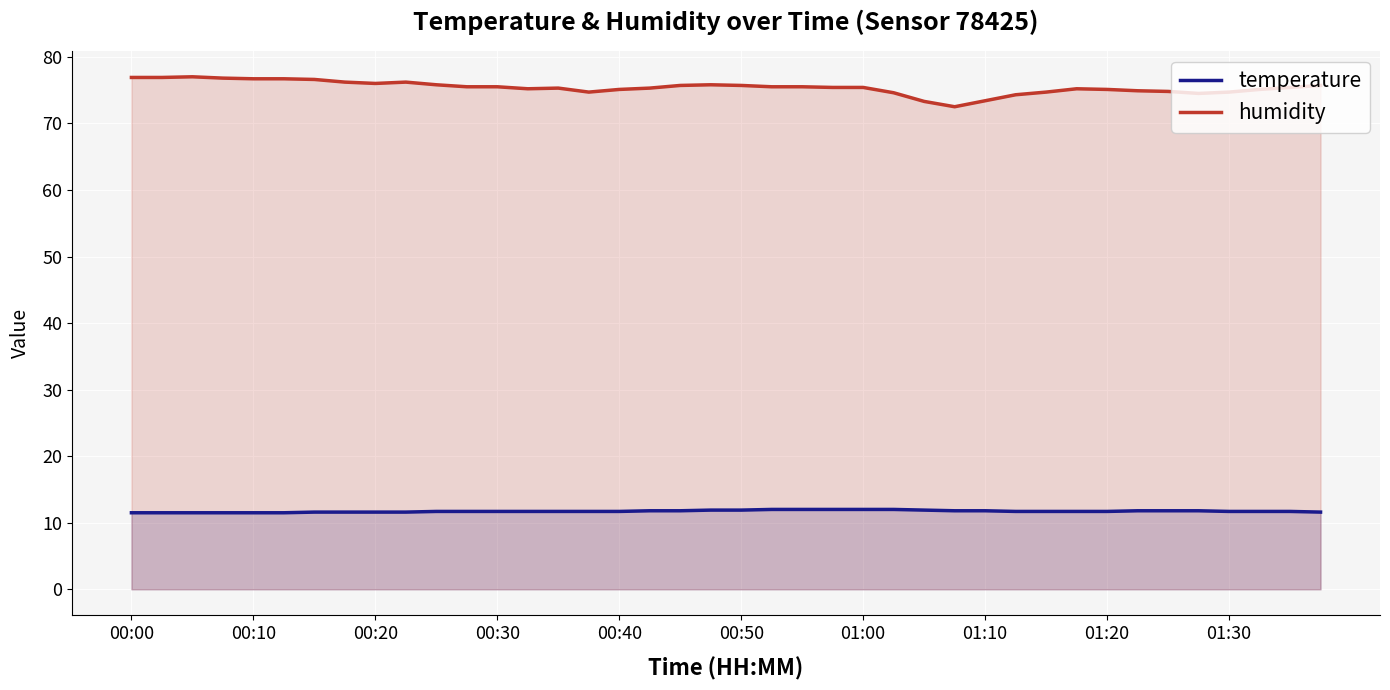

Reading left to right, what are all the values shown in this chart?

temperature: 11.5	11.5	11.5	11.5	11.5	11.5	11.6	11.6	11.6	11.6	11.7	11.7	11.7	11.7	11.7	11.7	11.7	11.8	11.8	11.9	11.9	12.0	12.0	12.0	12.0	12.0	11.9	11.8	11.8	11.7	11.7	11.7	11.7	11.8	11.8	11.8	11.7	11.7	11.7	11.6
humidity: 76.9	76.9	77.0	76.8	76.7	76.7	76.6	76.2	76.0	76.2	75.8	75.5	75.5	75.2	75.3	74.7	75.1	75.3	75.7	75.8	75.7	75.5	75.5	75.4	75.4	74.6	73.3	72.5	73.4	74.3	74.7	75.2	75.1	74.9	74.8	74.5	74.7	75.1	75.4	75.7